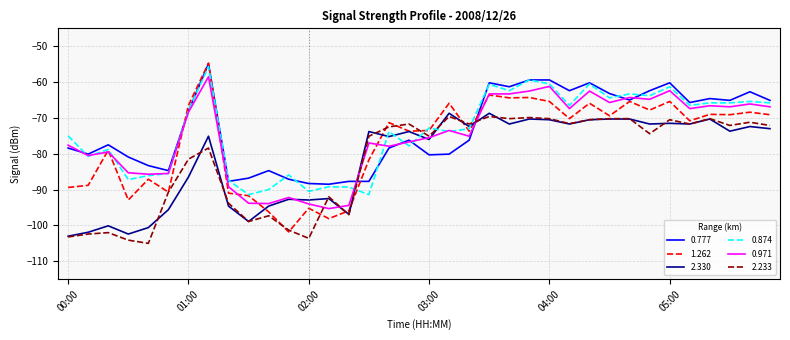

True or false: 1.262 has more than 1 interior local peaks.

True